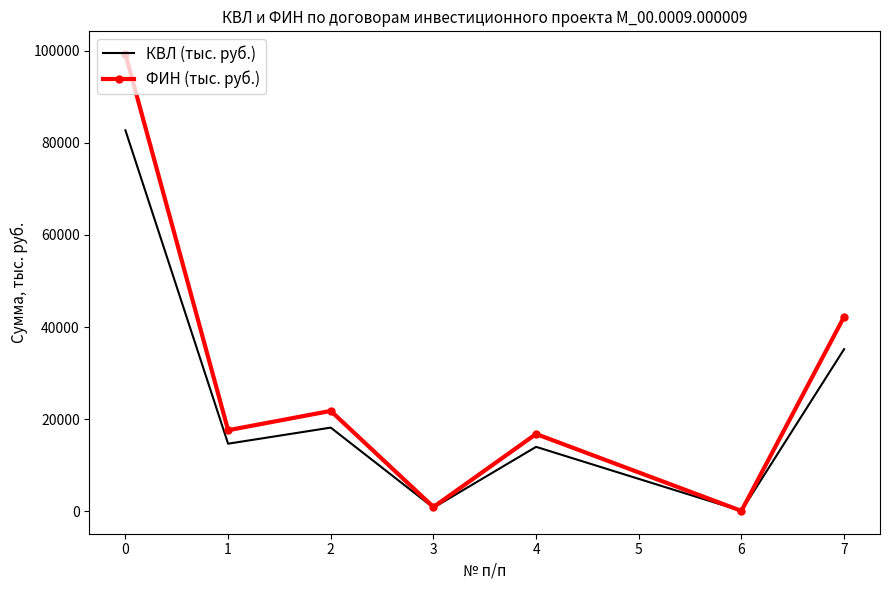

Rank the series at 0 from highest to lowest value.

ФИН (тыс. руб.), КВЛ (тыс. руб.)